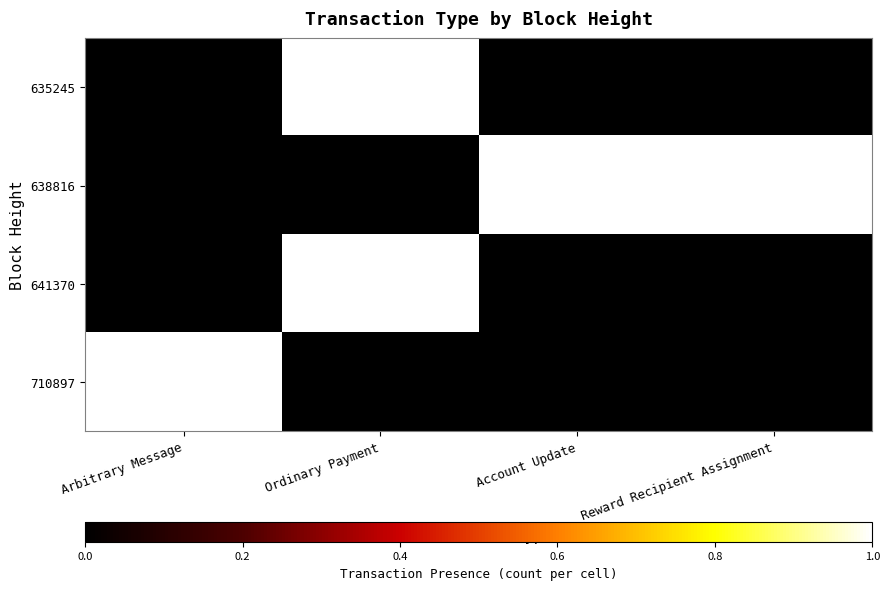

At Account Update, list the series in order from largest to smallest.

638816, 635245, 641370, 710897